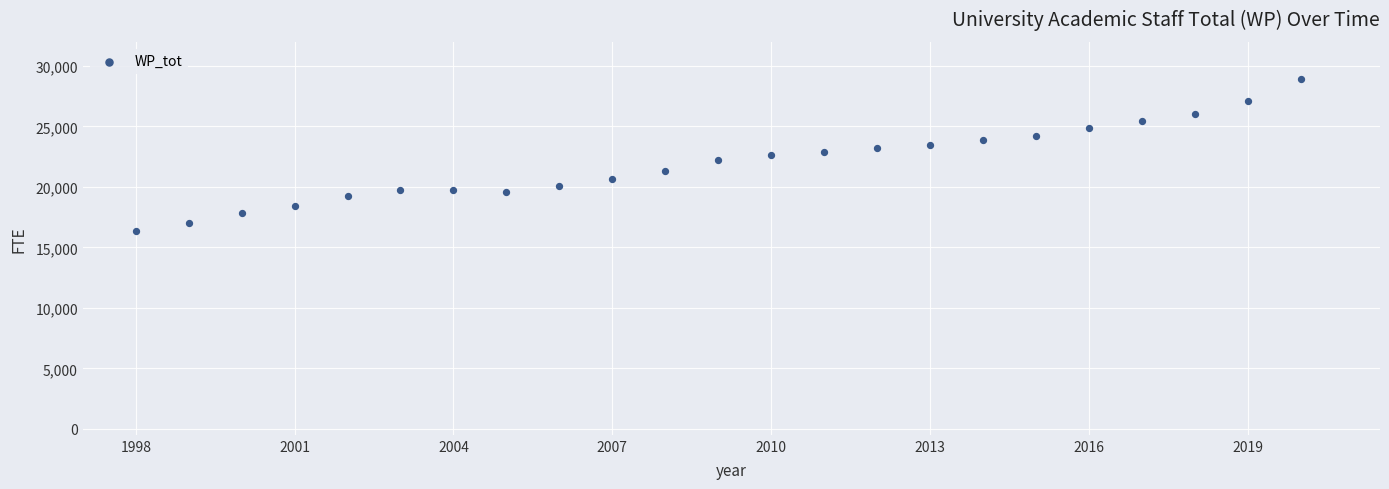

What is the range of X values (max minus min)?

22.0